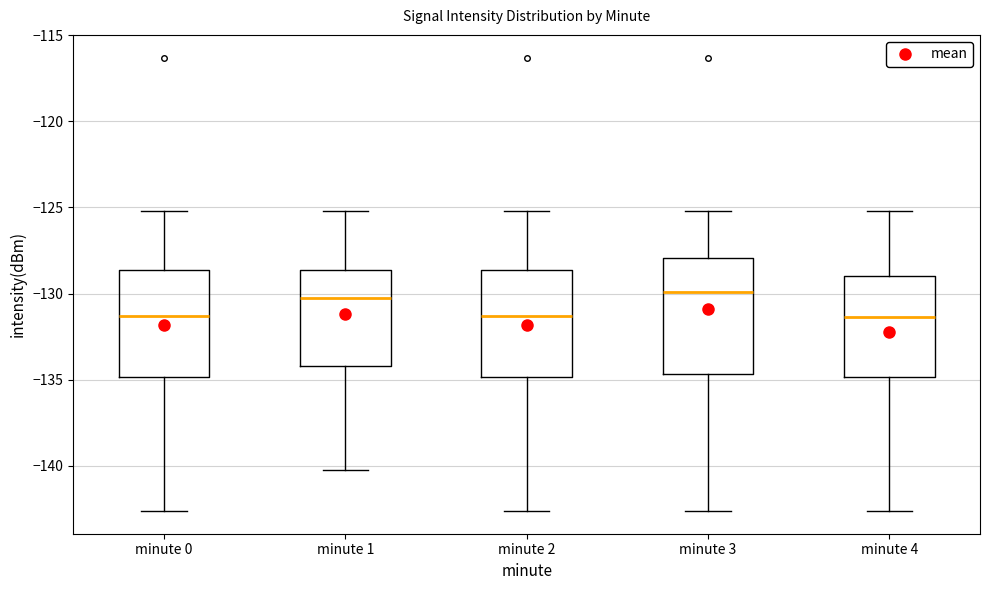

Reading left to right, read every box against the y-axis: the position of its median line, the range the box covers, and the ends of its whiskers. The values are not printed on the chart, so give them approximately, as read against the axis.

minute 0: median -131.5, box -135.0 to -128.5, whiskers -142.5 to -125.0
minute 1: median -130.5, box -134.0 to -128.5, whiskers -140.5 to -125.0
minute 2: median -131.5, box -135.0 to -128.5, whiskers -142.5 to -125.0
minute 3: median -130.0, box -134.5 to -128.0, whiskers -142.5 to -125.0
minute 4: median -131.5, box -135.0 to -129.0, whiskers -142.5 to -125.0